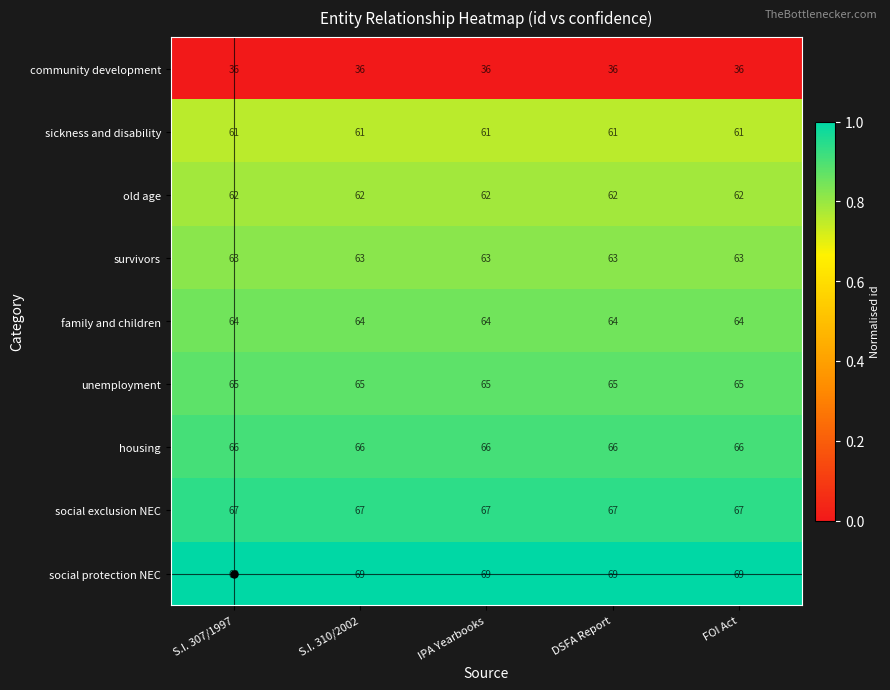

What is the total value across all series at S.I. 307/1997?

553